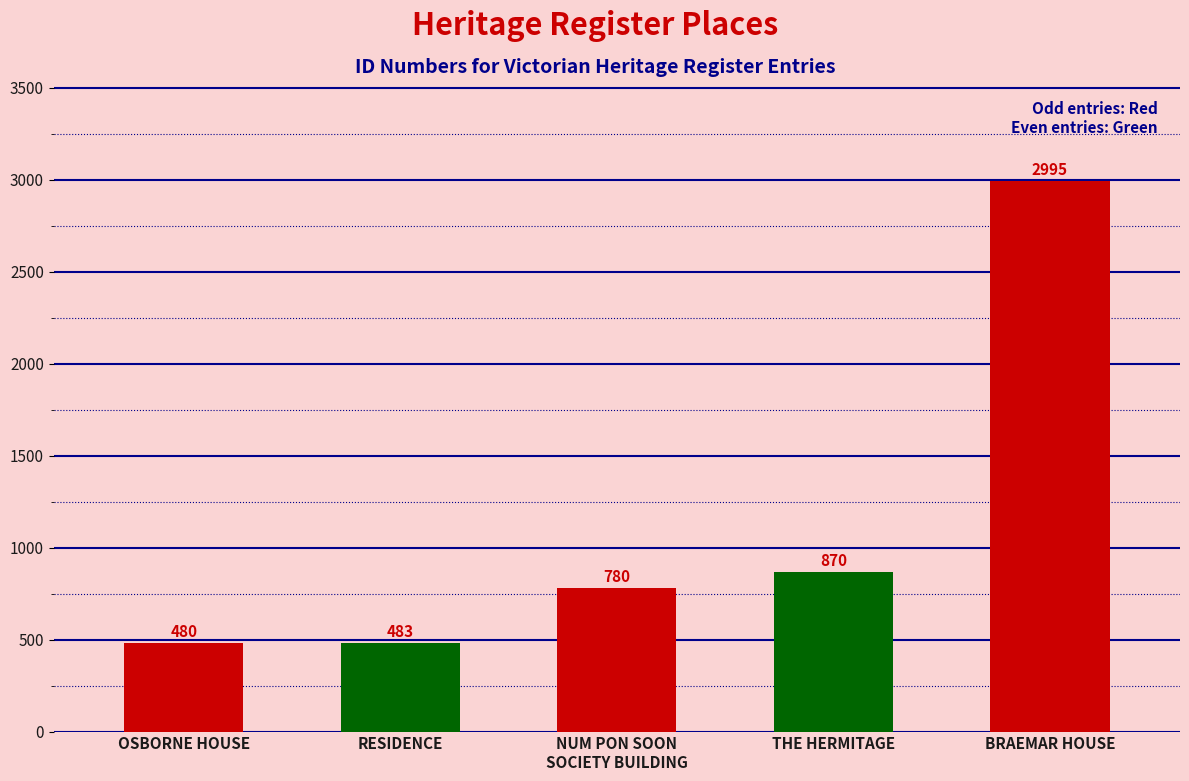

List the labels in order of value, smallest first.

OSBORNE HOUSE, RESIDENCE, NUM PON SOON
SOCIETY BUILDING, THE HERMITAGE, BRAEMAR HOUSE